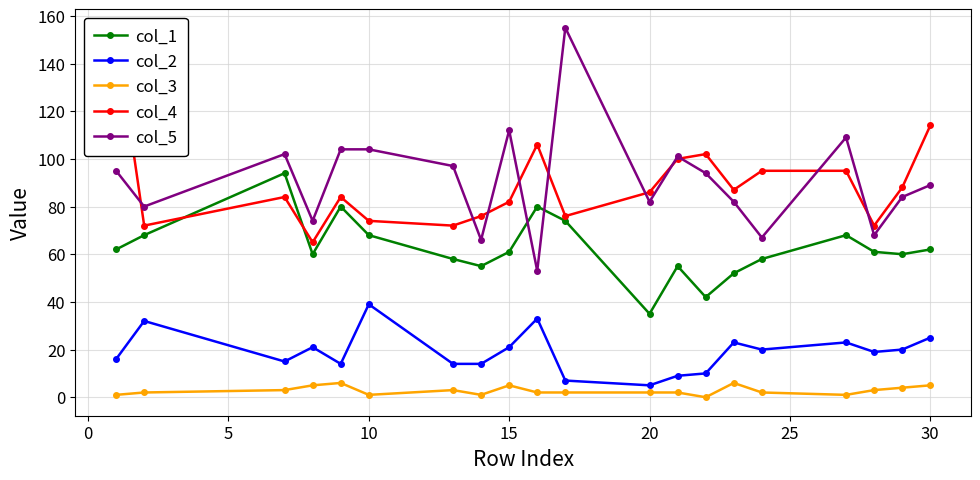

How many interior local valleys does the col_2 series have?

5